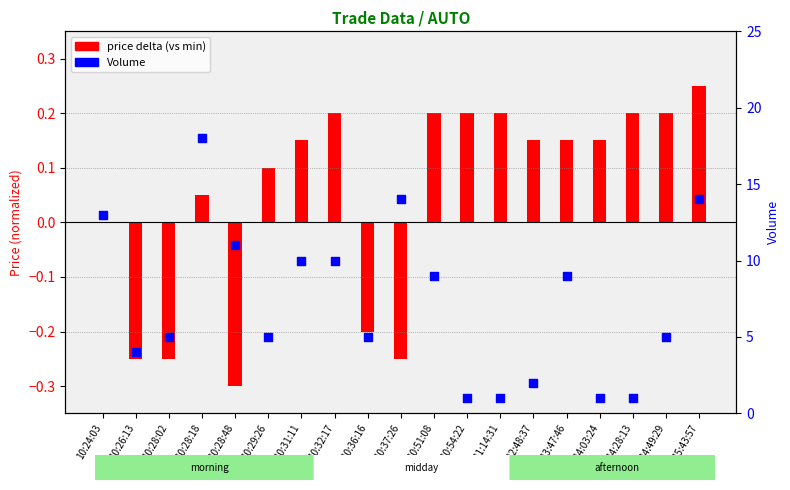

What is the total value across all series at 10:54:22?

1.2